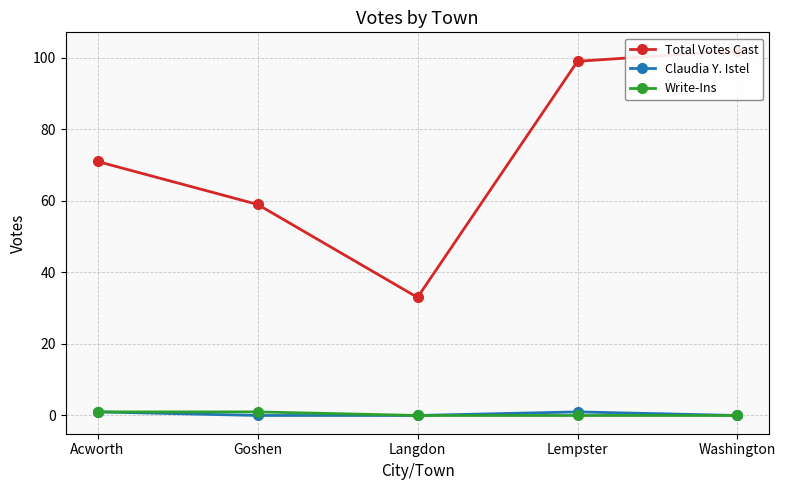

Where does the Total Votes Cast series first go above 71?

Lempster